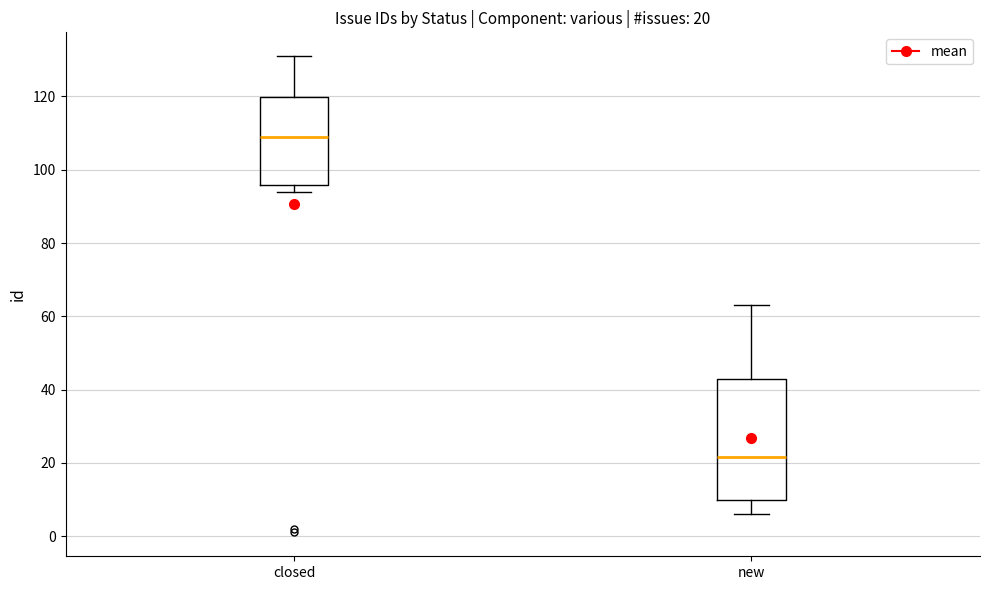

Which box's median line is the lowest?

new